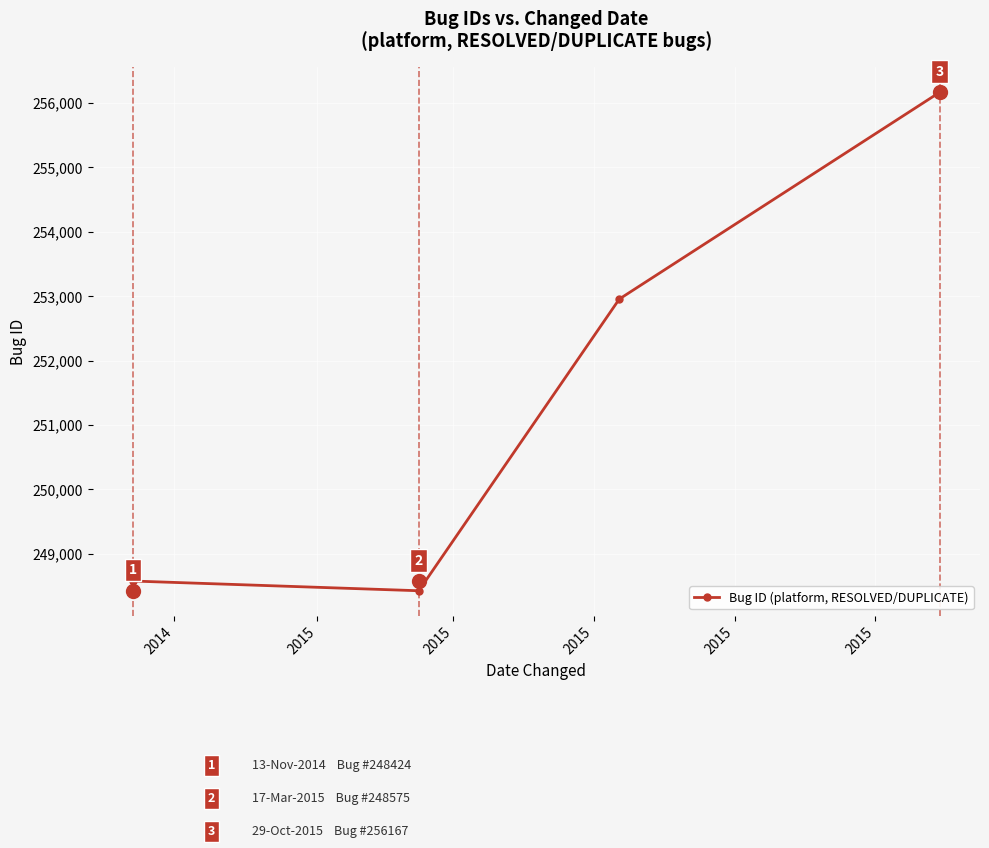

What is the value of the 3rd point from the left?

252955